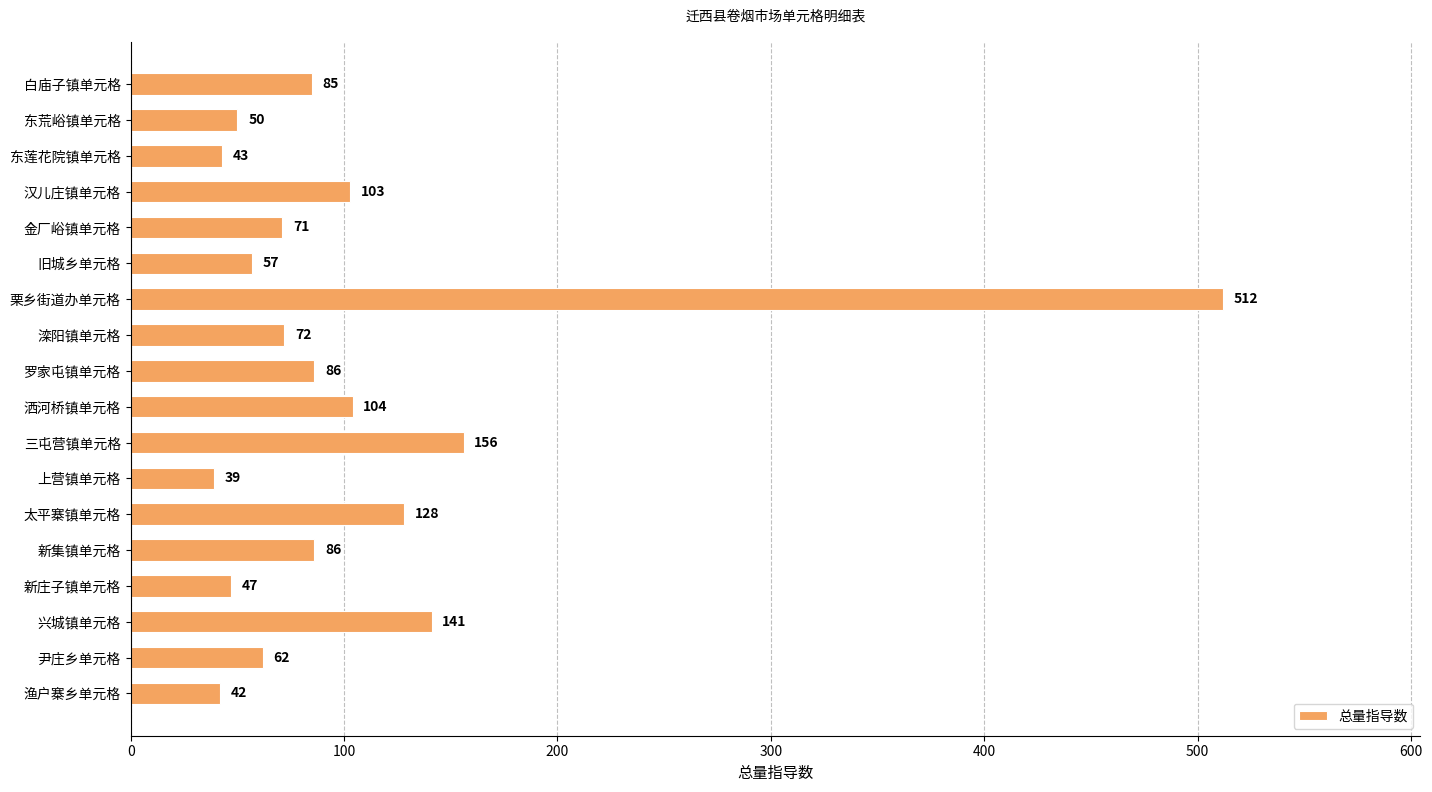

What is the value of the 7th bar from the top?

512